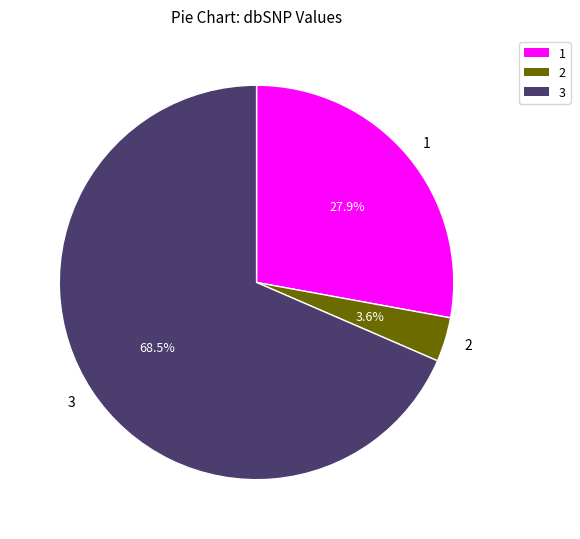

Is there any slice that represents more than half of the pie?

Yes